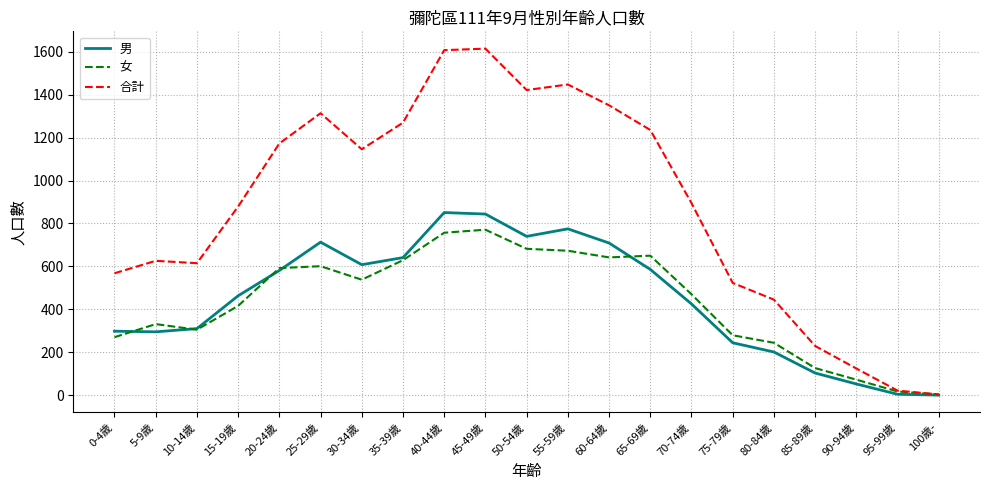

Is the value of 女 at 60-64歲 greater than the value of 男 at 65-69歲?

Yes